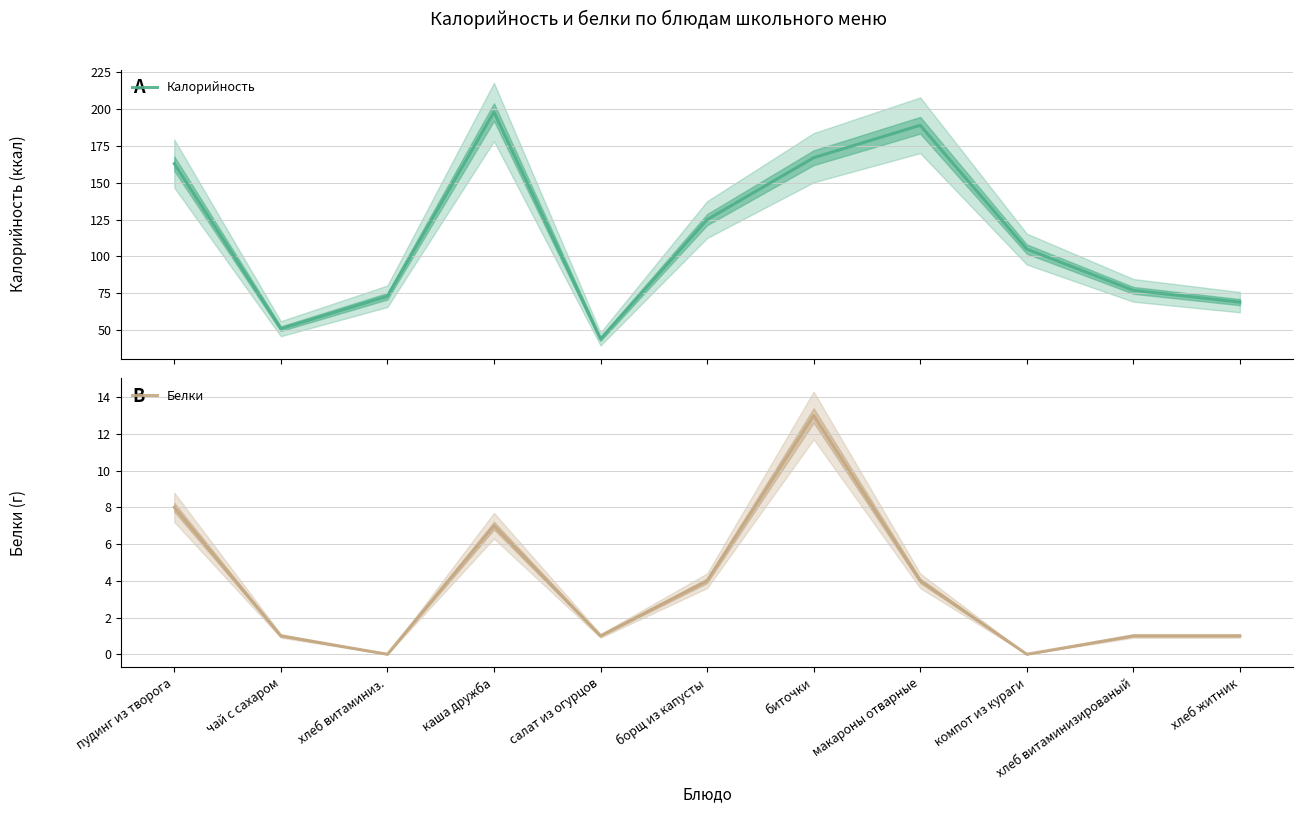

Does the chart have visible grid lines?

Yes